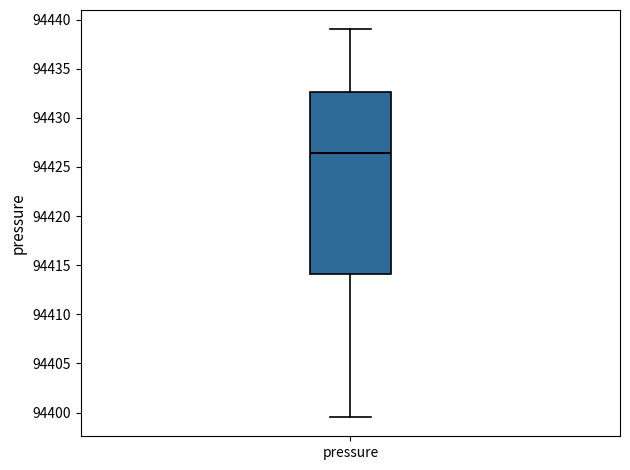

Read this box plot against the y-axis: the position of the median line, the range covered by the box, and the ends of both whiskers. The values are not printed on the chart, so give them approximately, as read against the axis.

median 94426.5, box 94414.0 to 94432.5, whiskers 94399.5 to 94439.0